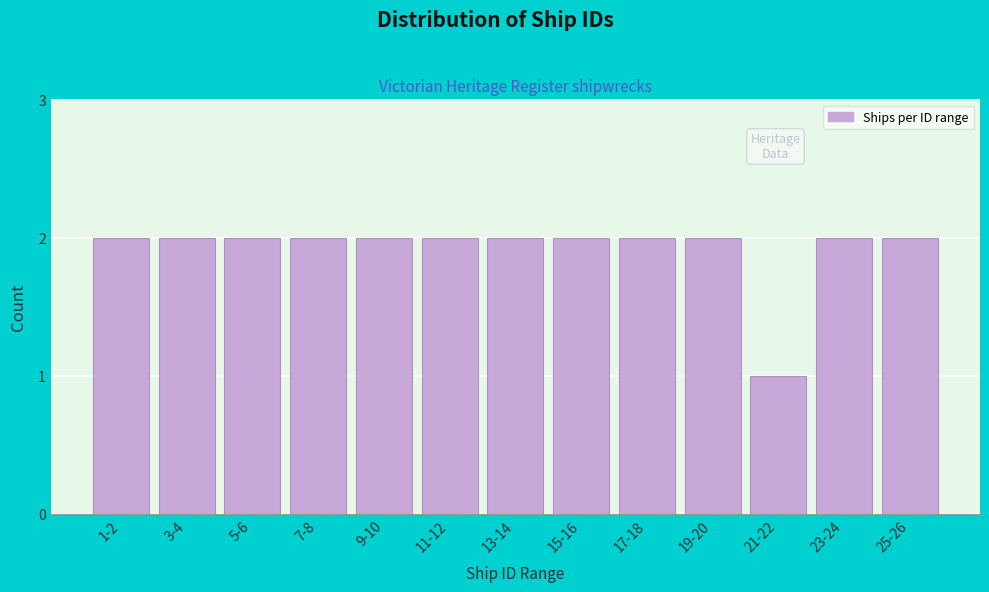

Reading left to right, list all the values displayed in this chart.

2	2	2	2	2	2	2	2	2	2	1	2	2